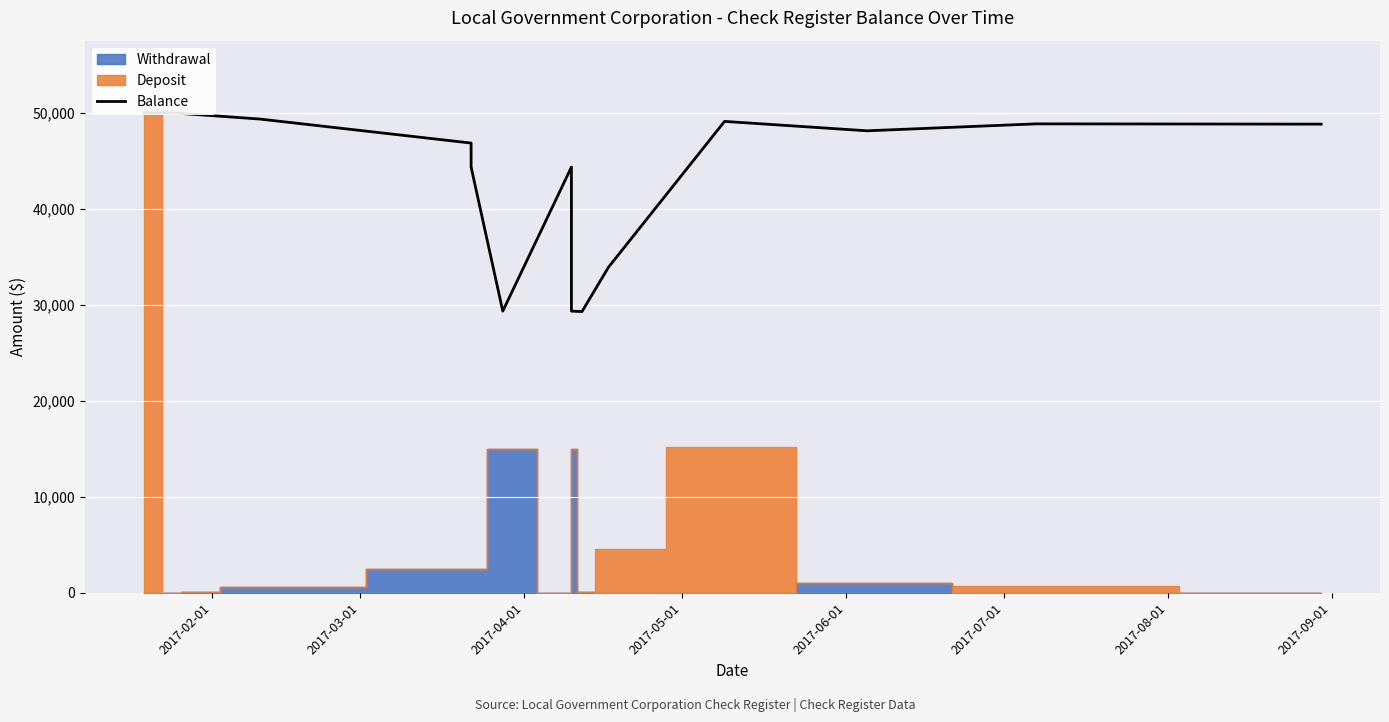

Reading left to right, list all the values displayed in this chart.

50000.0	49976.6	49922.6	49336.6	46836.6	44336.6	29336.6	44336.6	29336.6	29287.9	33892.3	49092.2	48114.2	48836.6	48807.7